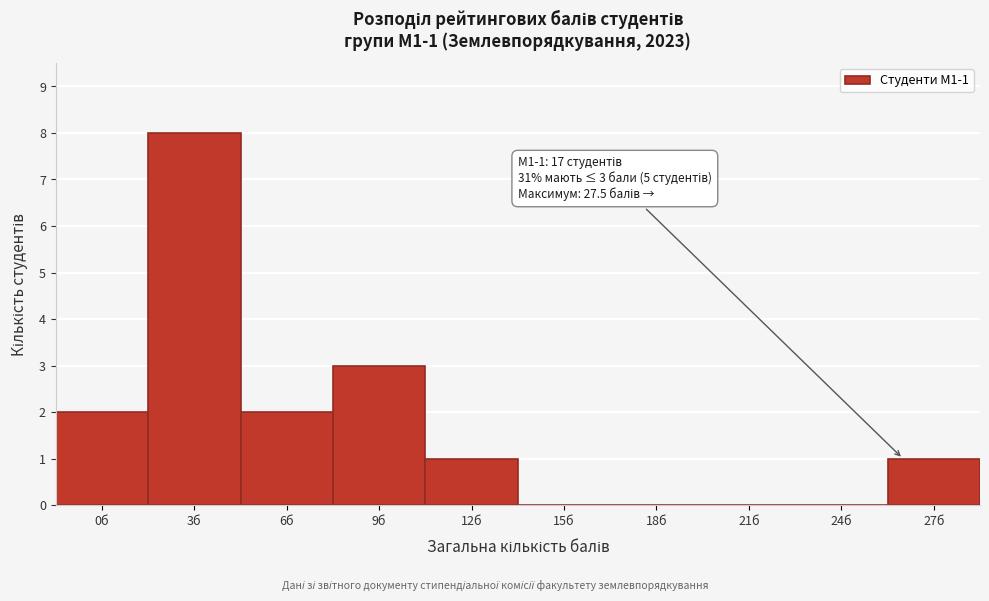

Reading left to right, extract all data points from this chart.

0б=2	3б=8	6б=2	9б=3	12б=1	15б=0	18б=0	21б=0	24б=0	27б=1